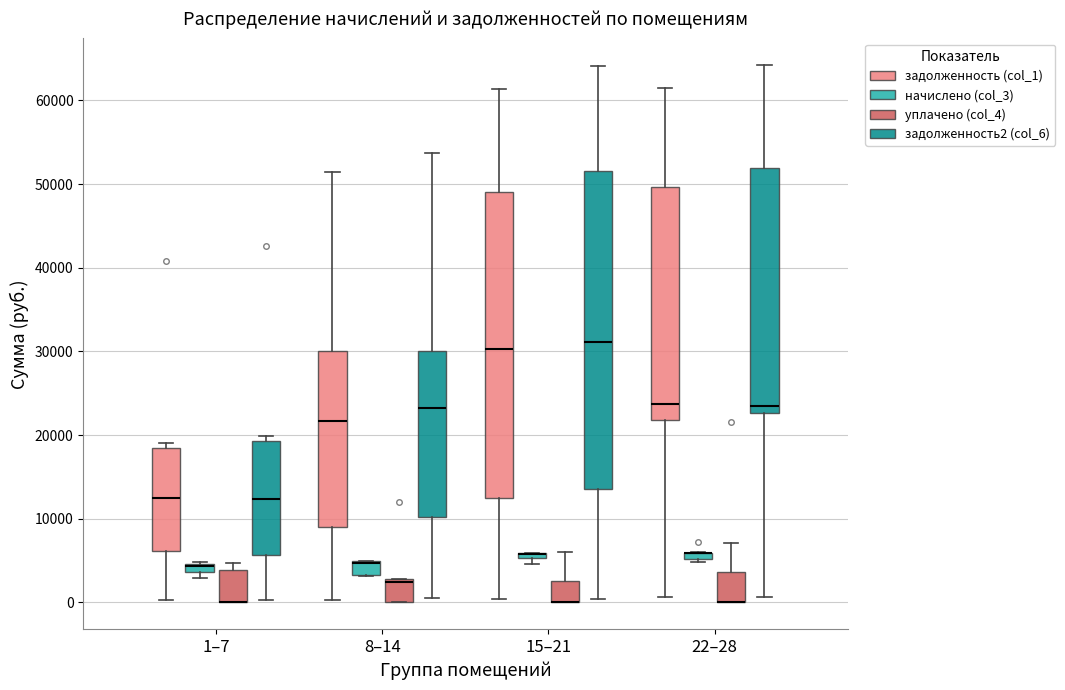

Comparing the boxes themselves (not the whiskers), which one is the tallest?

15–21 (задолженность2 (col_6))